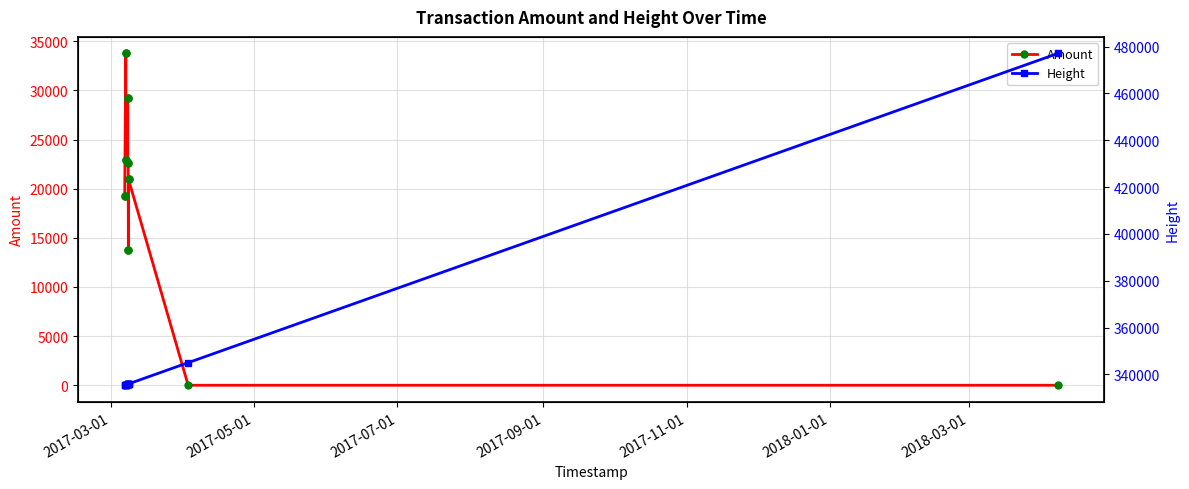

What is the maximum value for Amount?

33753.8